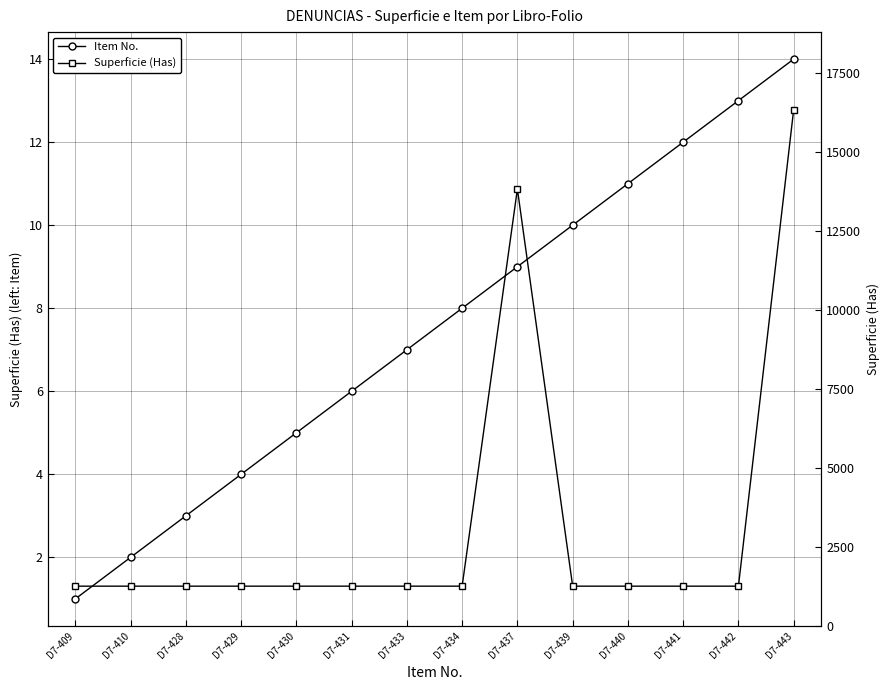

Reading right to left, transcribe all the data shown in this chart.

Item No.: 14.0	13.0	12.0	11.0	10.0	9.0	8.0	7.0	6.0	5.0	4.0	3.0	2.0	1.0
Superficie (Has): 16336.3	1256.6	1256.6	1256.6	1256.6	13823.0	1256.6	1256.6	1256.6	1256.6	1256.6	1256.6	1256.6	1256.6